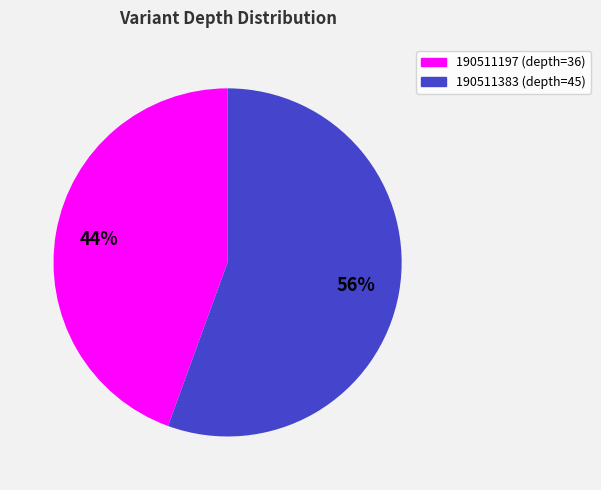

Between 190511383 (depth=45) and 190511197 (depth=36), which is larger?

190511383 (depth=45)